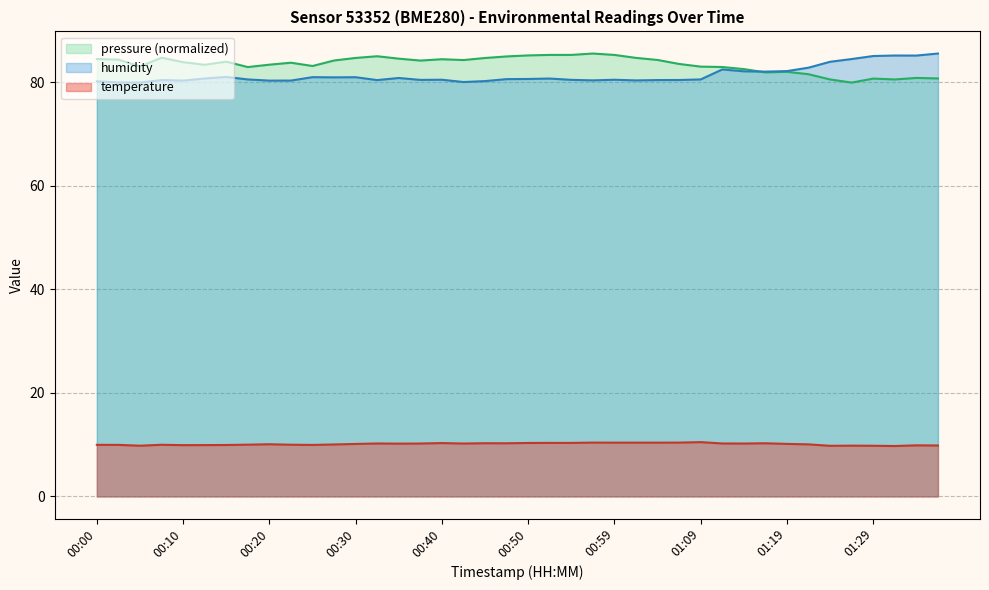

Where is the first local minimum for temperature?

00:05